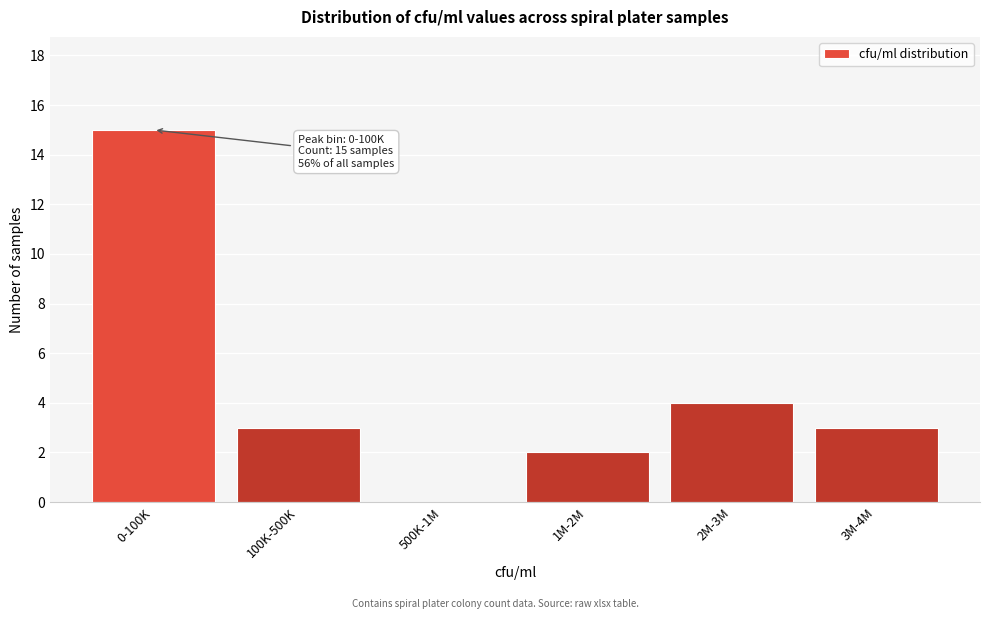

Reading left to right, what are all the values shown in this chart?

0-100K=15	100K-500K=3	500K-1M=0	1M-2M=2	2M-3M=4	3M-4M=3